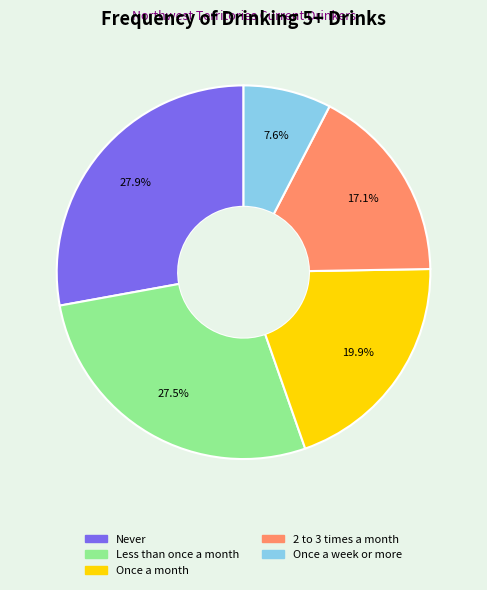

To the nearest percent, what is the combined percentage of Once a month and Once a week or more?

28%